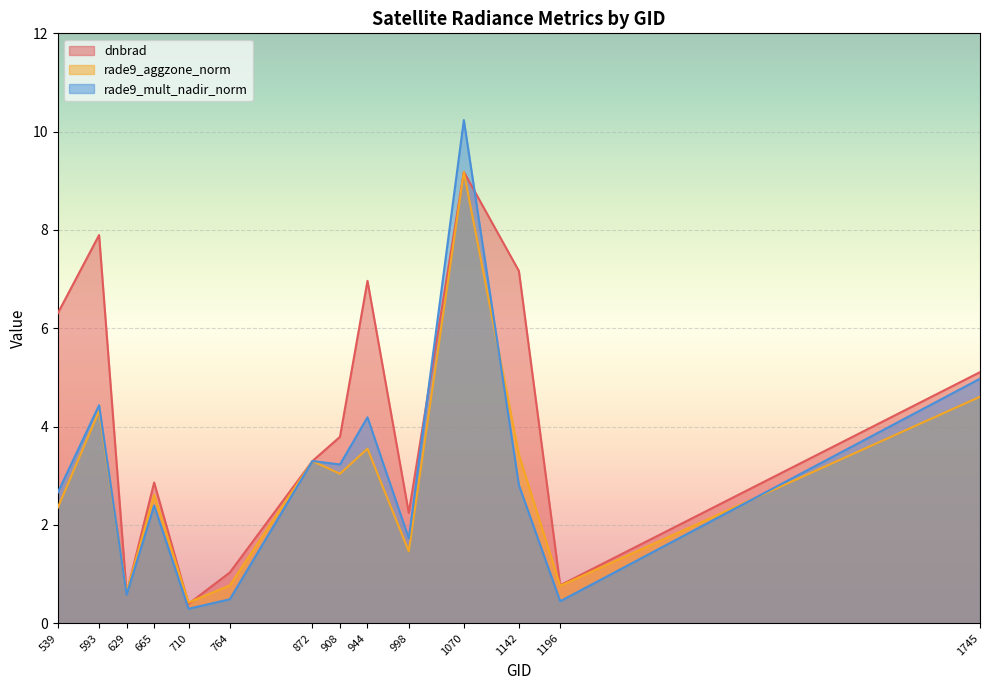

At 539, list the series in order from largest to smallest.

dnbrad, rade9_mult_nadir_norm, rade9_aggzone_norm